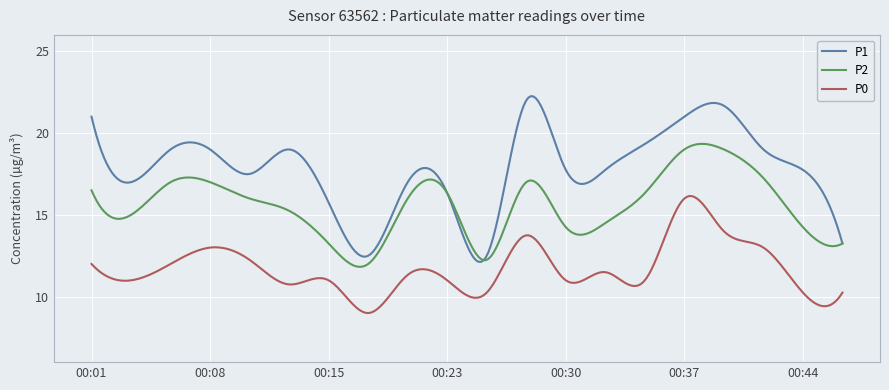

What is the greatest value displayed?

22.3